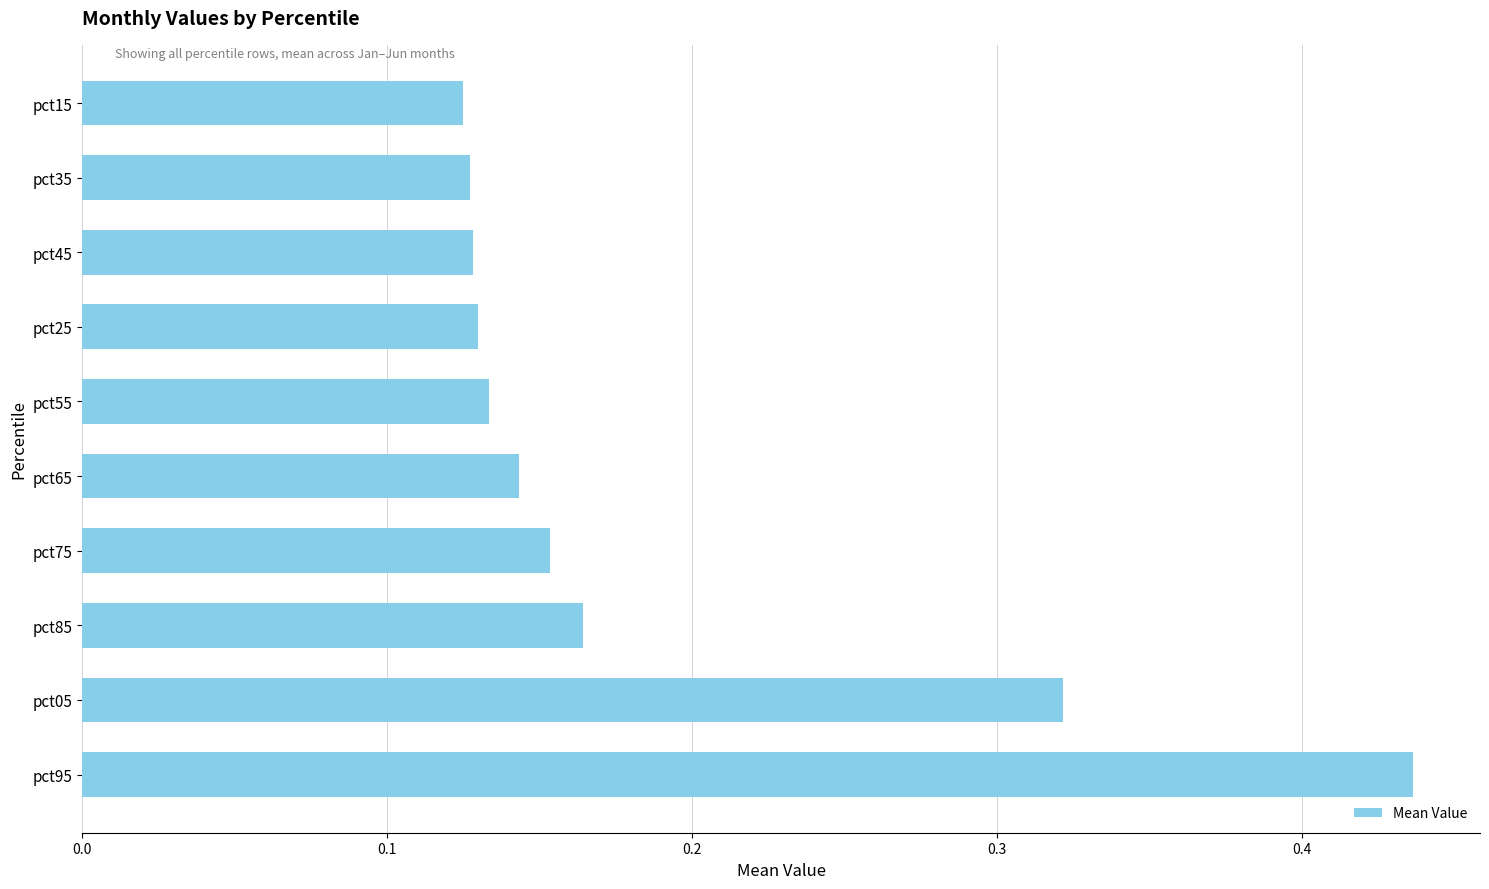

How many values are between 0 and 1?

10